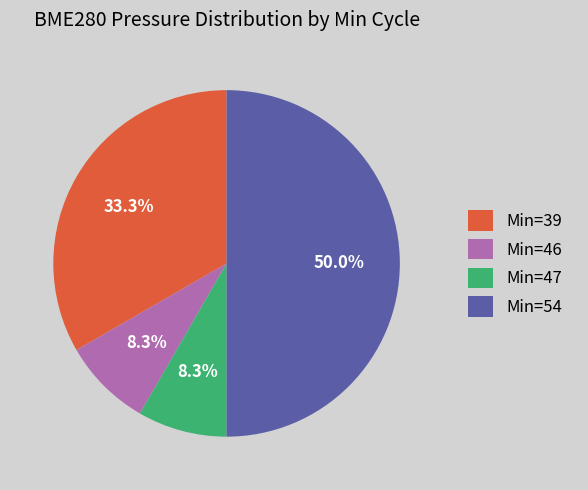

Which slice is the largest?

Min=54